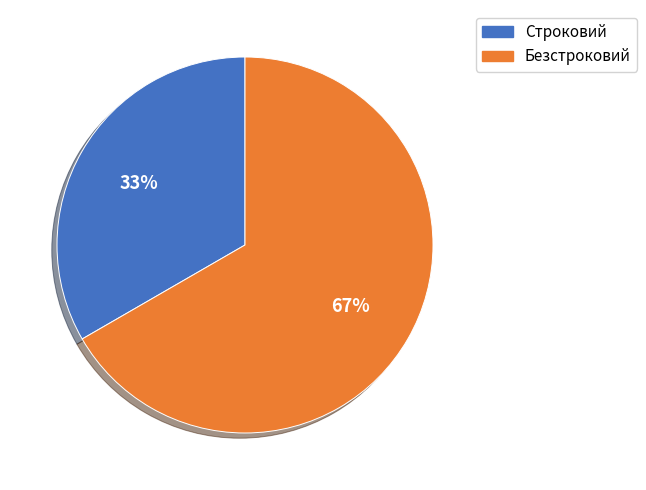

Is it true that Безстроковий is 58% of the pie?

False